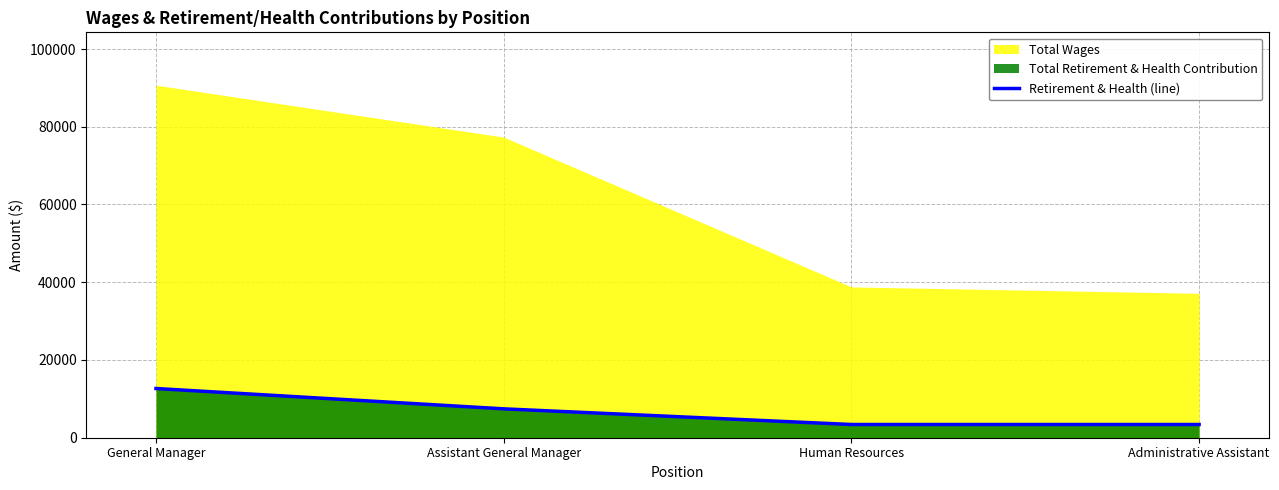

Read the value at Administrative Assistant.

3402